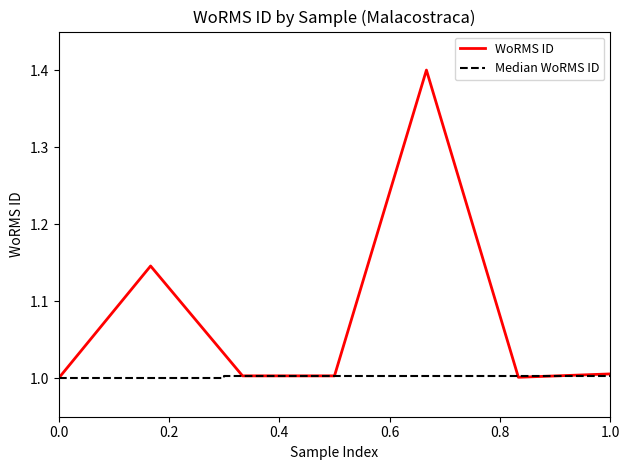

Is it true that WoRMS ID equals 1.0 at 0.0?

True